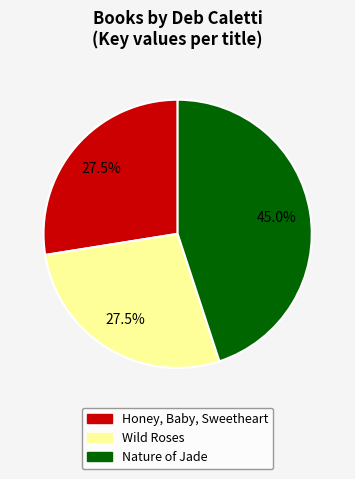

Does Honey, Baby, Sweetheart represent more than half of the total?

No